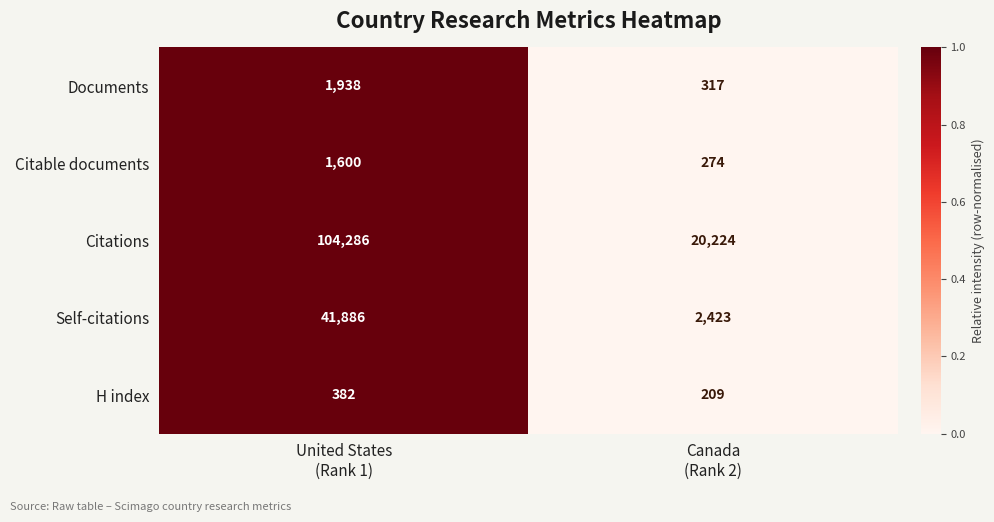

Which series has the widest spread of values?

Citations